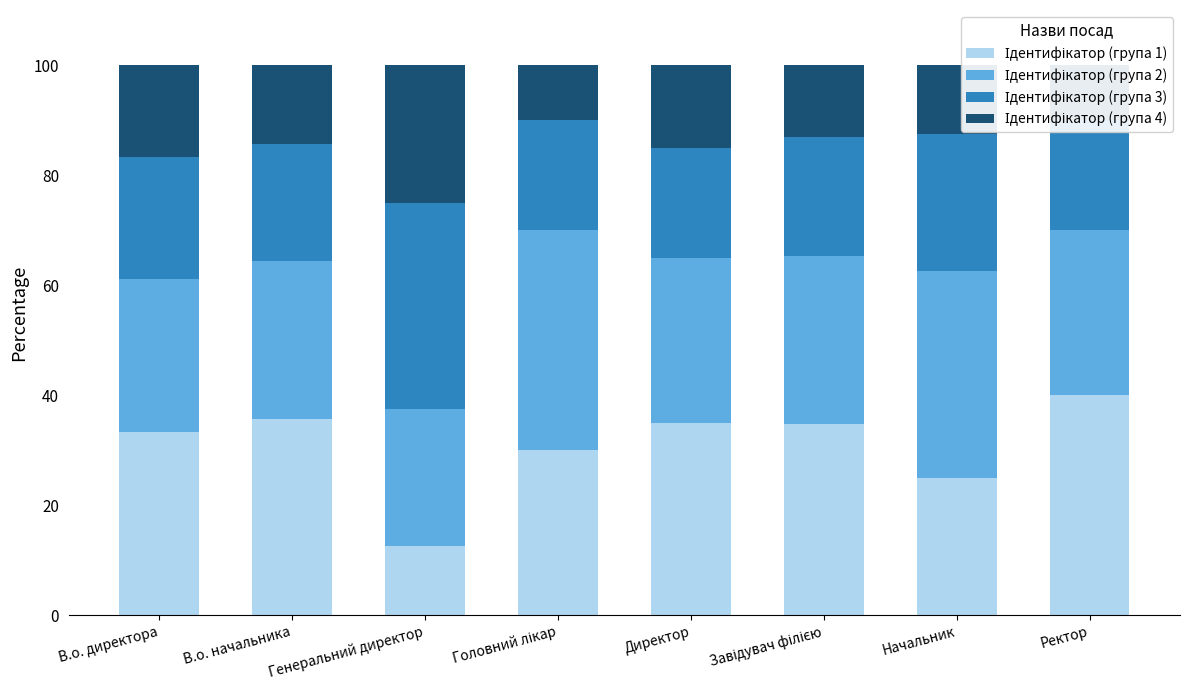

How many data points does each series have?

8